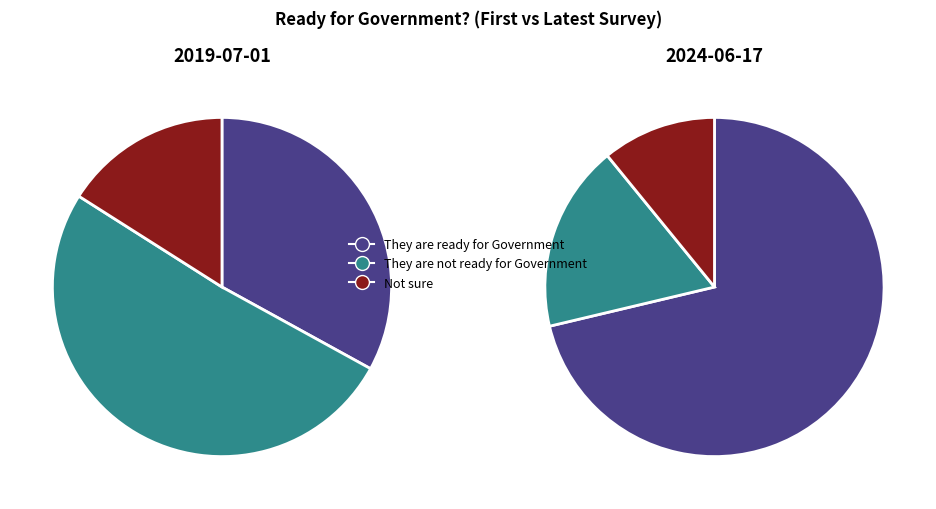

To the nearest percent, what is the difference between the largest and smallest slice percentages?

35%